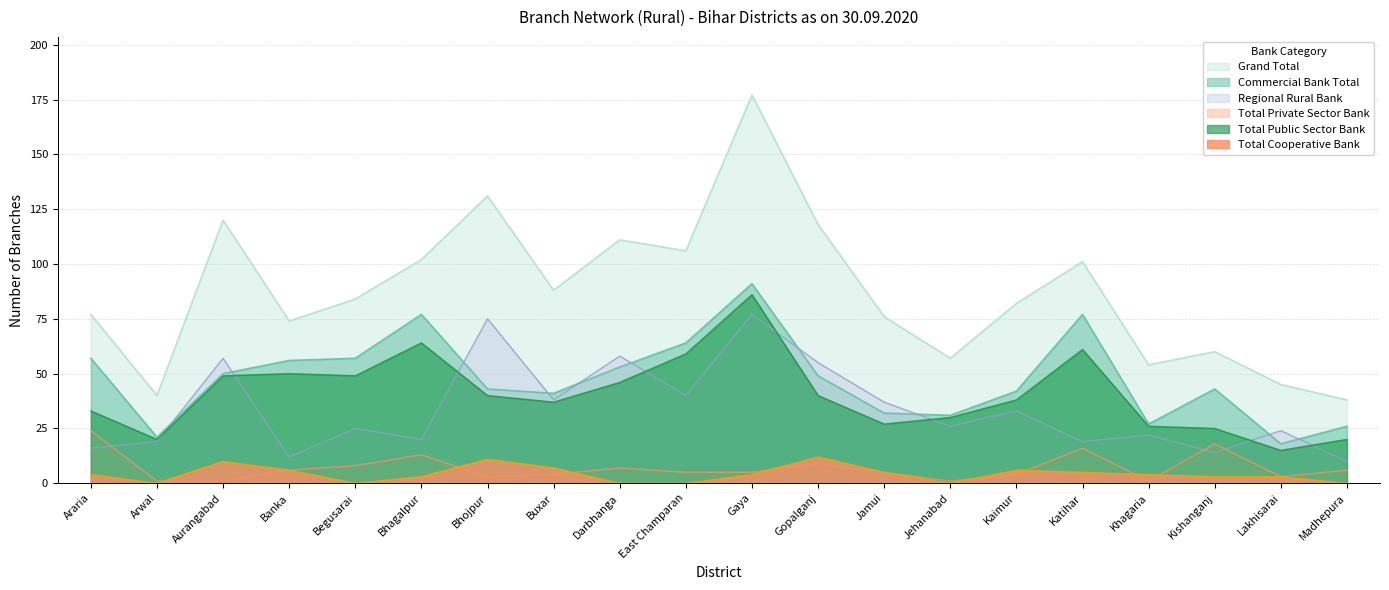

What is the difference between the maximum and minimum values in the Regional Rural Bank series?

67